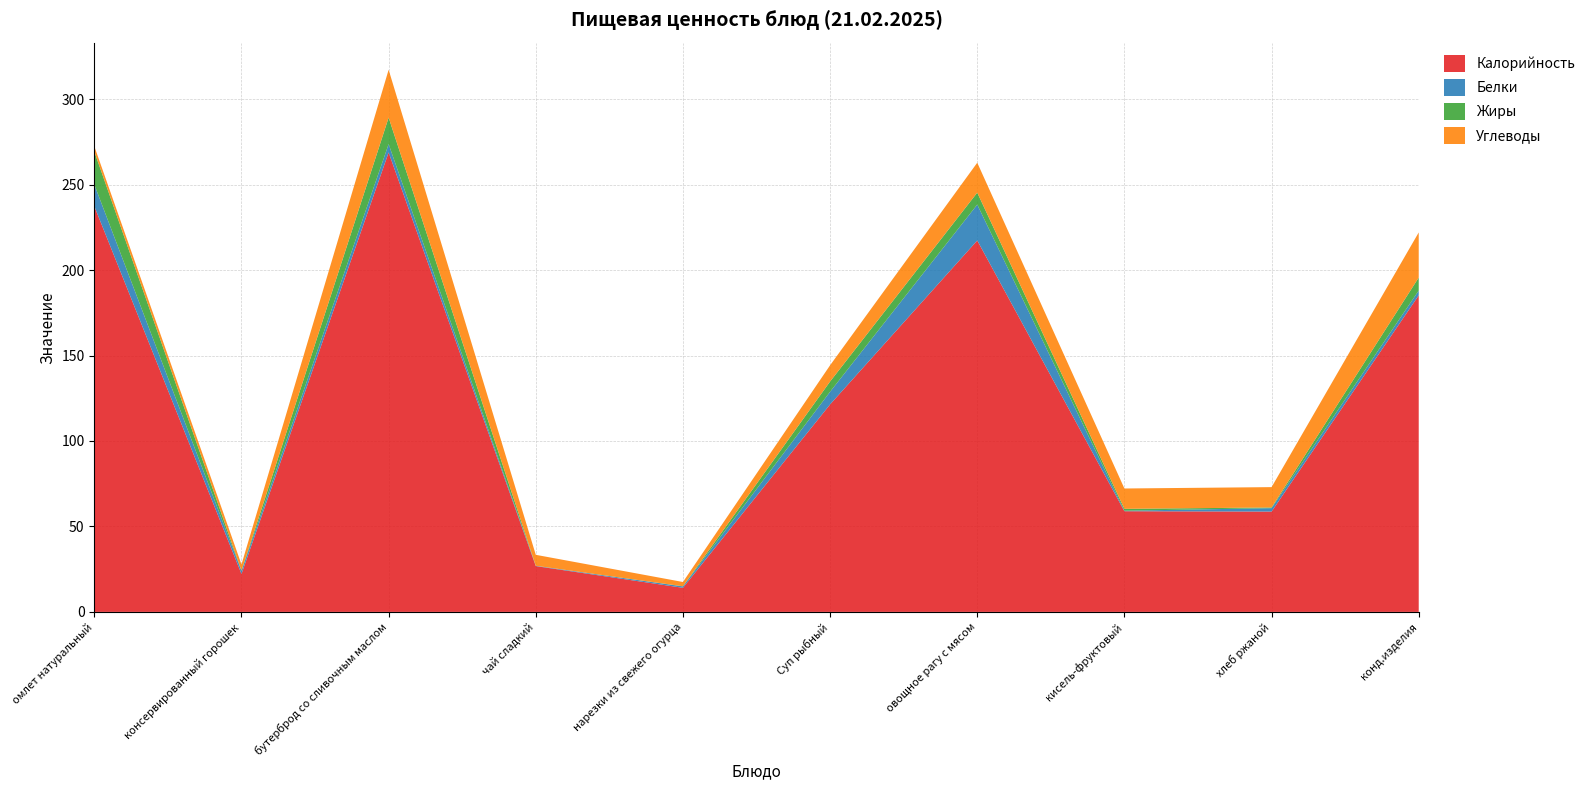

Reading left to right, extract all data points from this chart.

Калорийность: 237.3	22.2	268.8	26.8	14.1	121.4	217.3	58.9	58.7	185.2
Белки: 12.7	1.8	4.9	0.2	0.8	7.4	21.0	0.3	2.0	2.8
Жиры: 19.3	0.1	15.5	0.0	0.1	6.0	7.0	1.1	0.4	7.6
Углеводы: 3.1	3.6	28.0	6.4	2.5	9.5	17.5	11.9	11.9	26.4